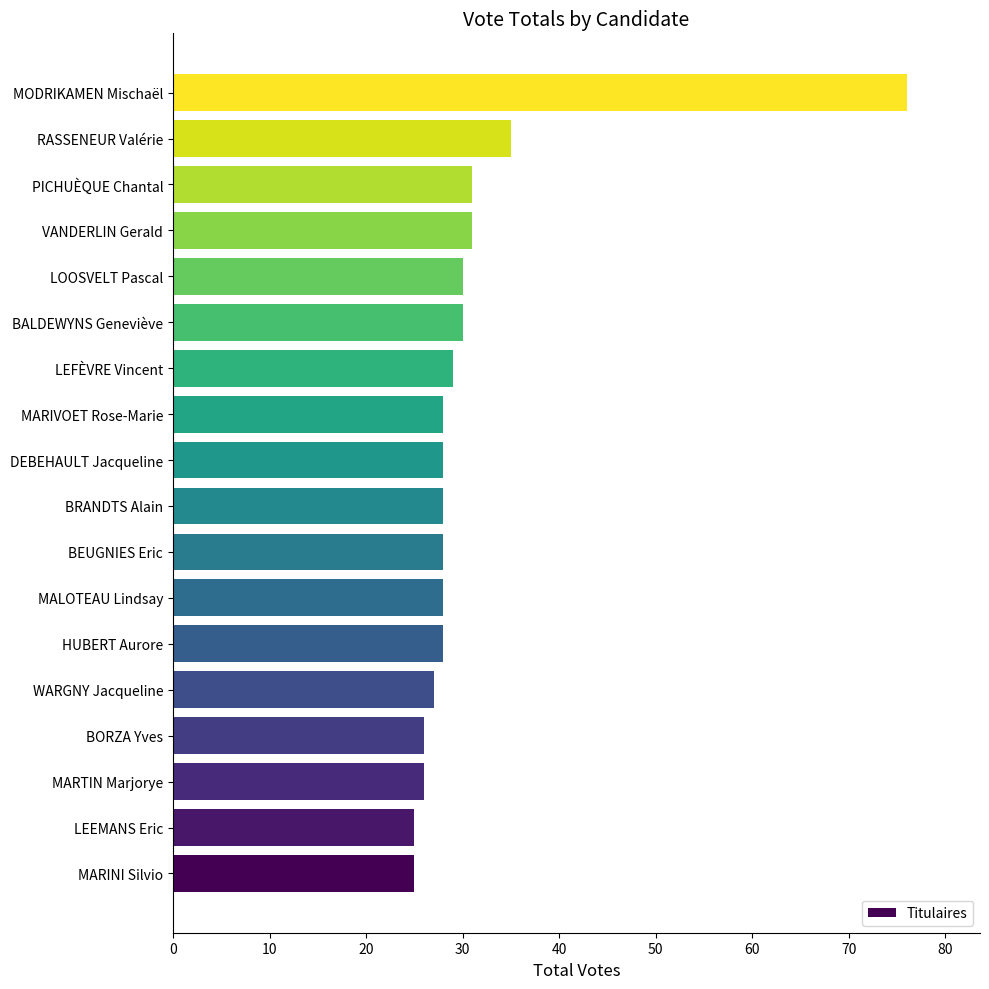

What is the minimum value shown in the chart?

25